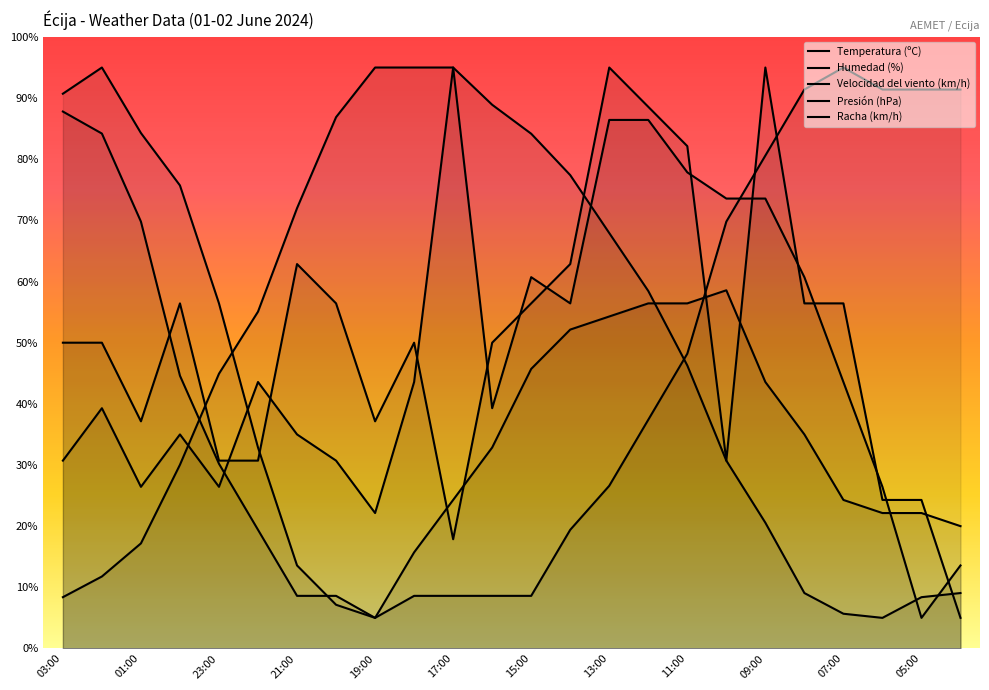

Rank the series at 13:00 from highest to lowest value.

Velocidad del viento (km/h), Racha (km/h), Temperatura (ºC), Presión (hPa), Humedad (%)